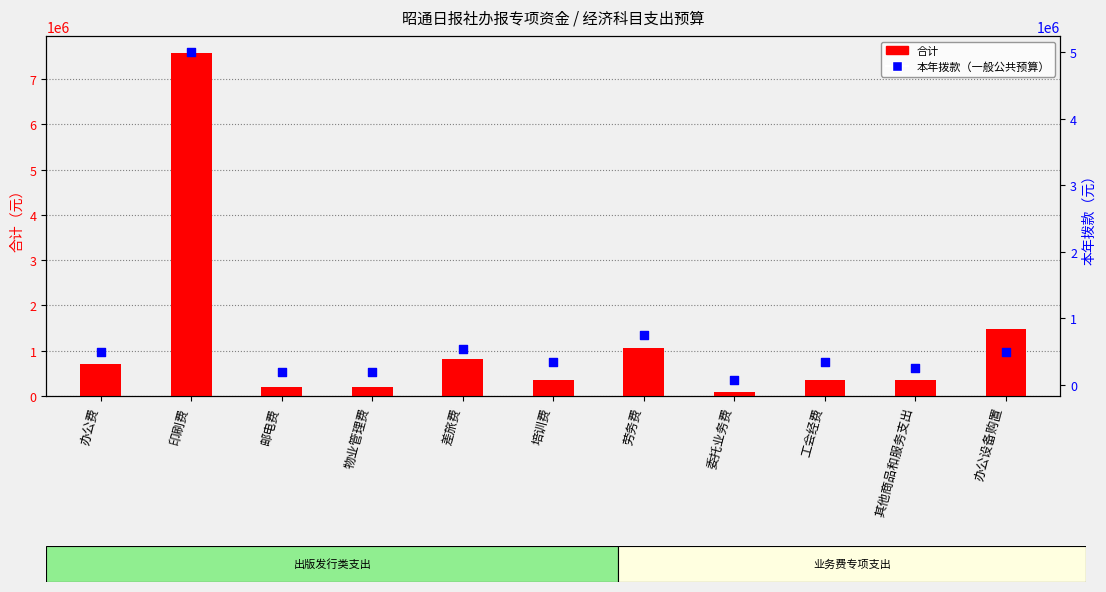

What are all the series names shown in the legend?

合计, 本年拨款（一般公共预算）